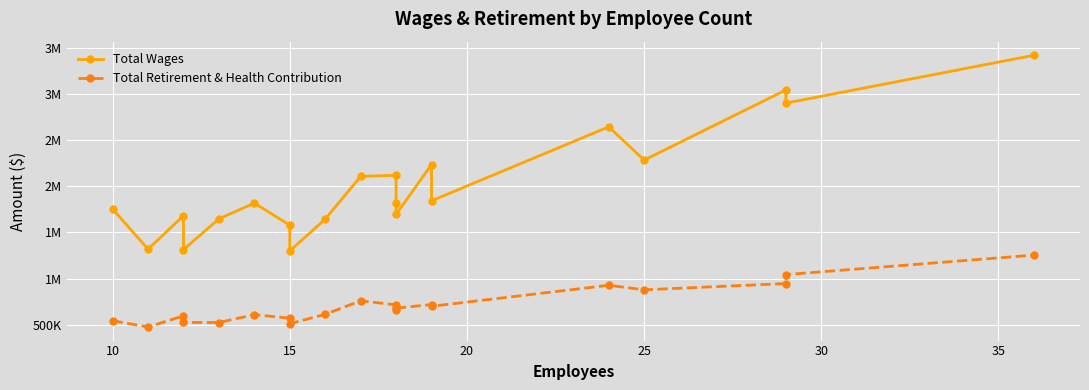

How many data points does each series have?

20